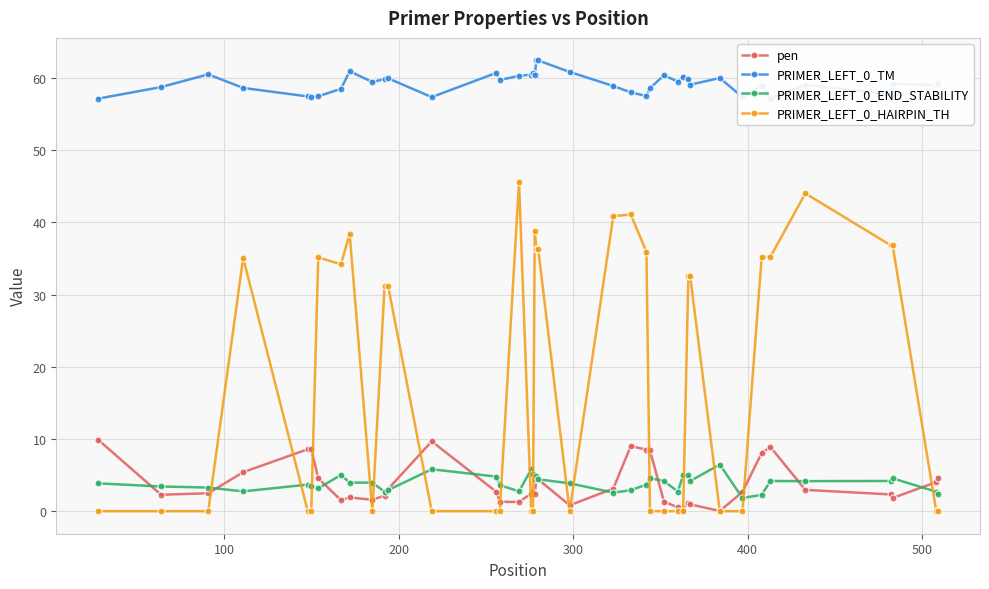

True or false: PRIMER_LEFT_0_HAIRPIN_TH has more than 2 interior local peaks.

True